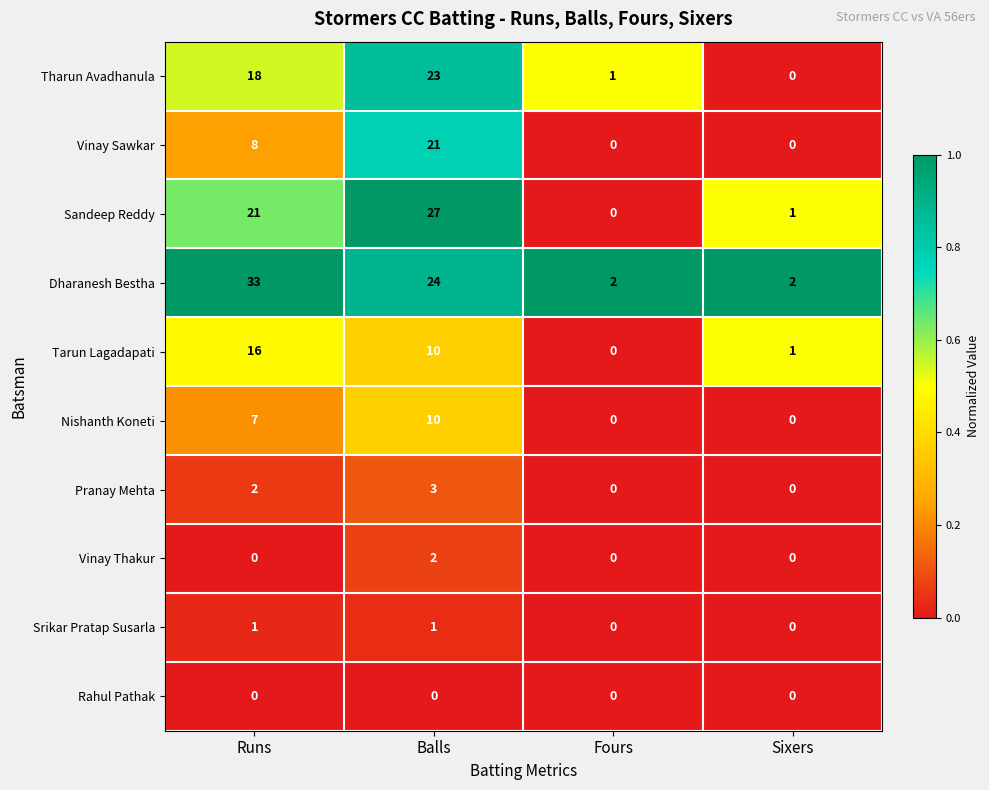

Which category has the highest value in the Vinay Thakur series?

Balls